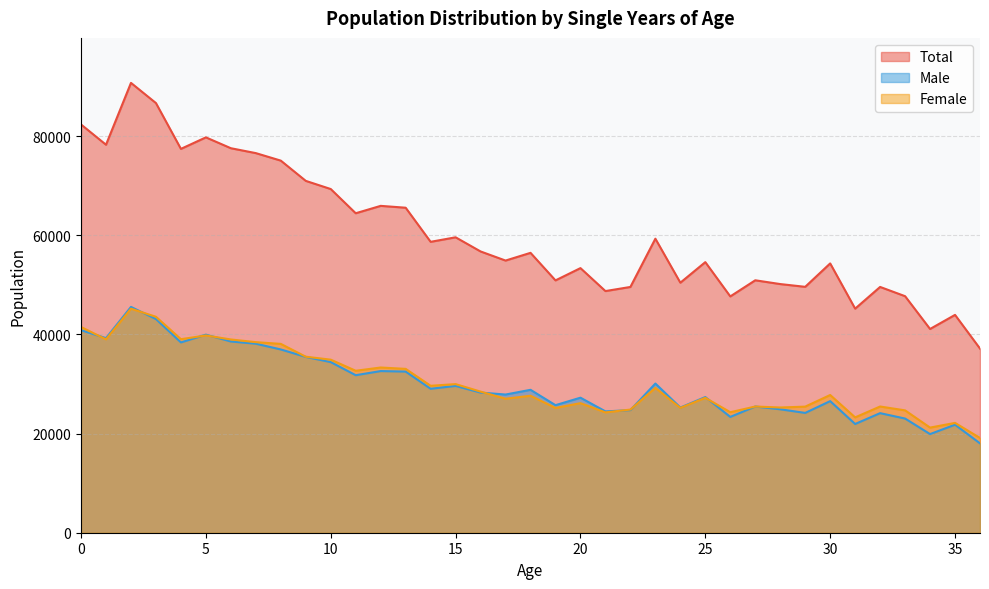

Which series has the widest spread of values?

Total